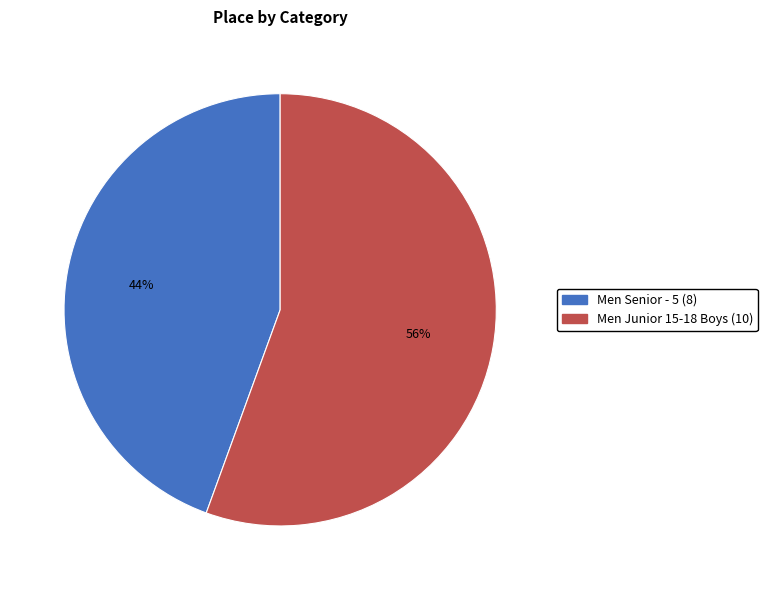

True or false: Men Junior 15-18 Boys accounts for 56% of the total.

True